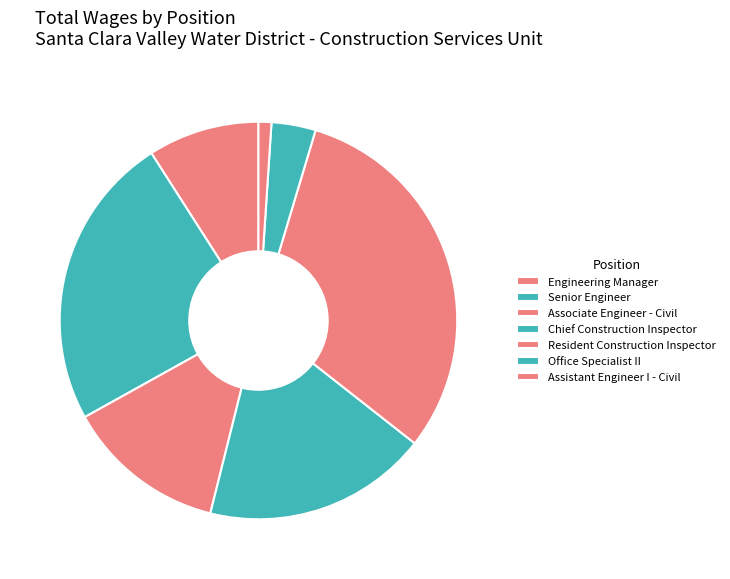

Does any single category account for the majority?

No